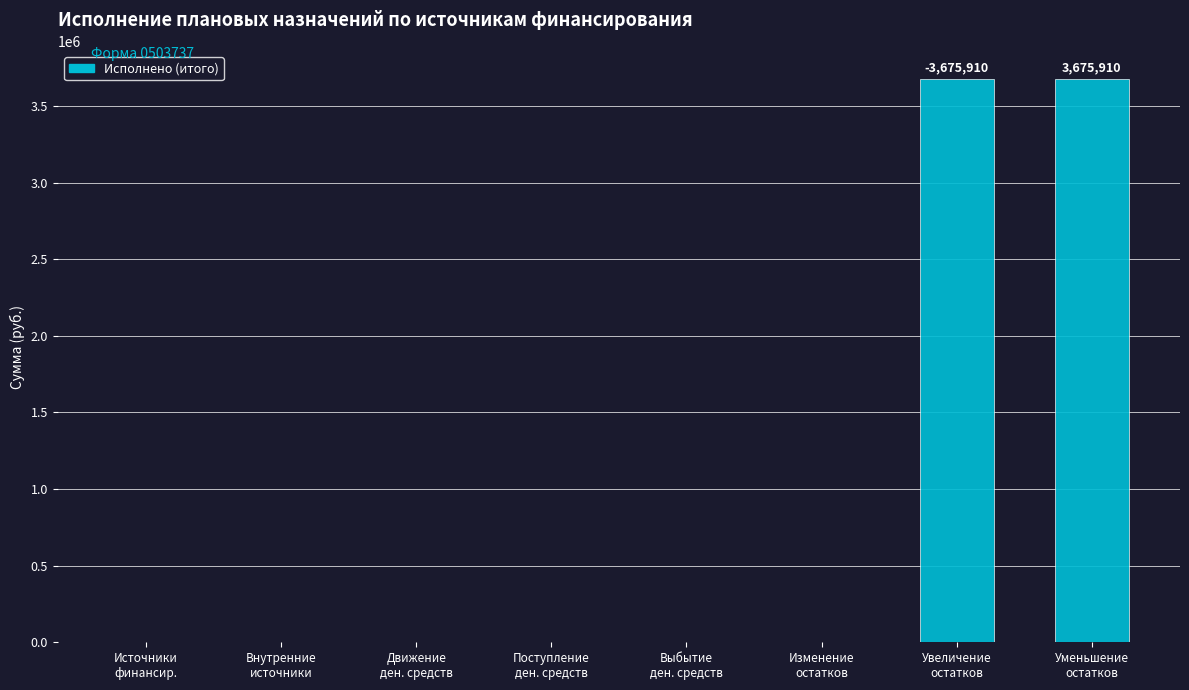

The chart shows a value of -2425622.2 at Изменение
остатков. True or false?

False